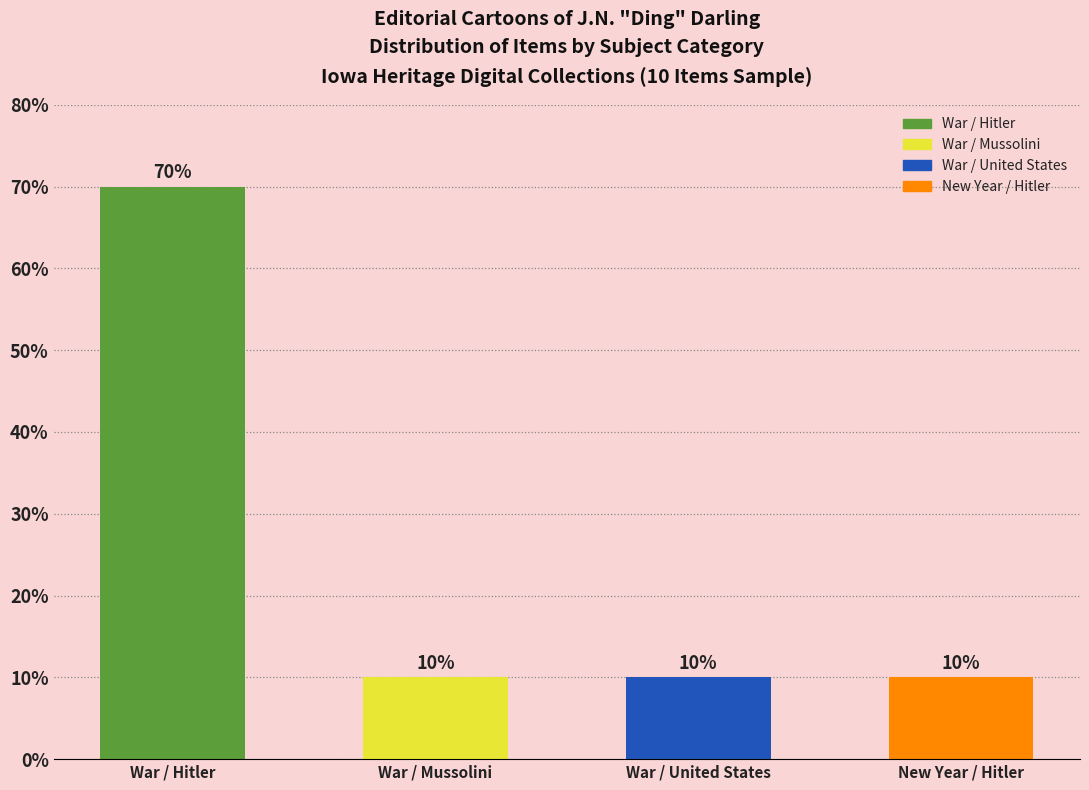

Reading left to right, what are all the values shown in this chart?

War / Hitler=70	War / Mussolini=10	War / United States=10	New Year / Hitler=10